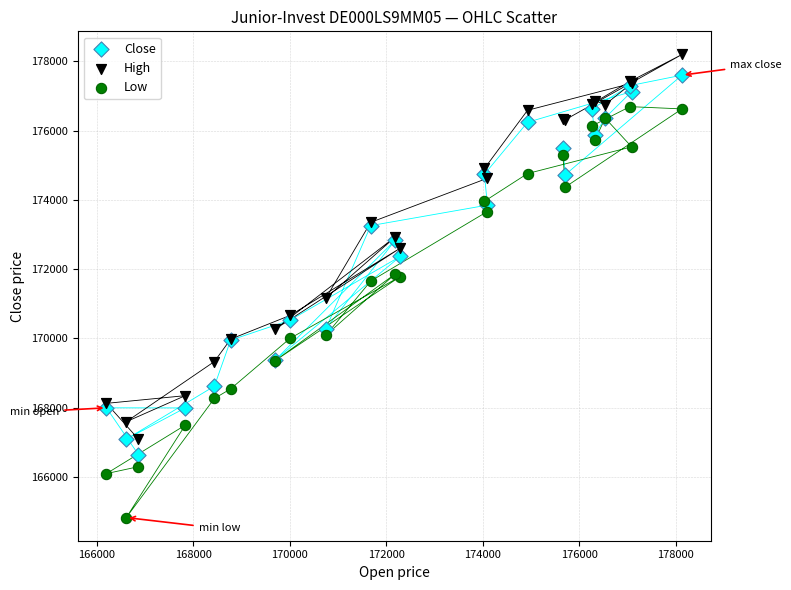

What are all the series names shown in the legend?

Close, High, Low